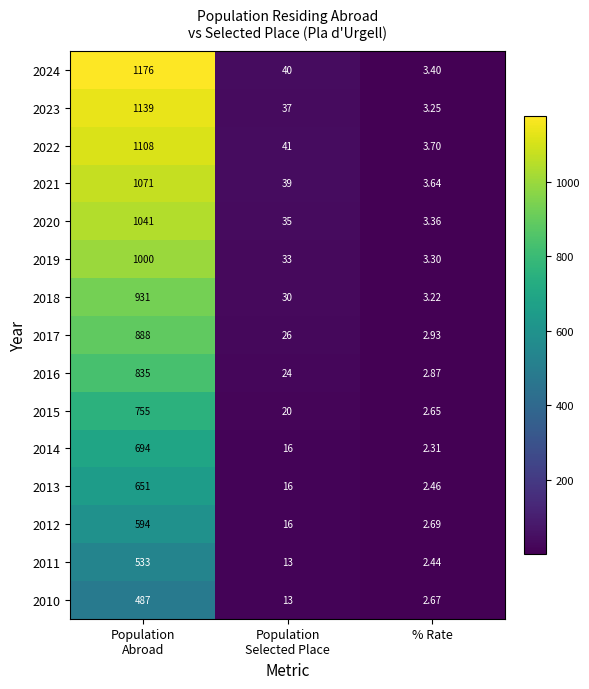

At which label does 2013 reach its minimum?

% Rate